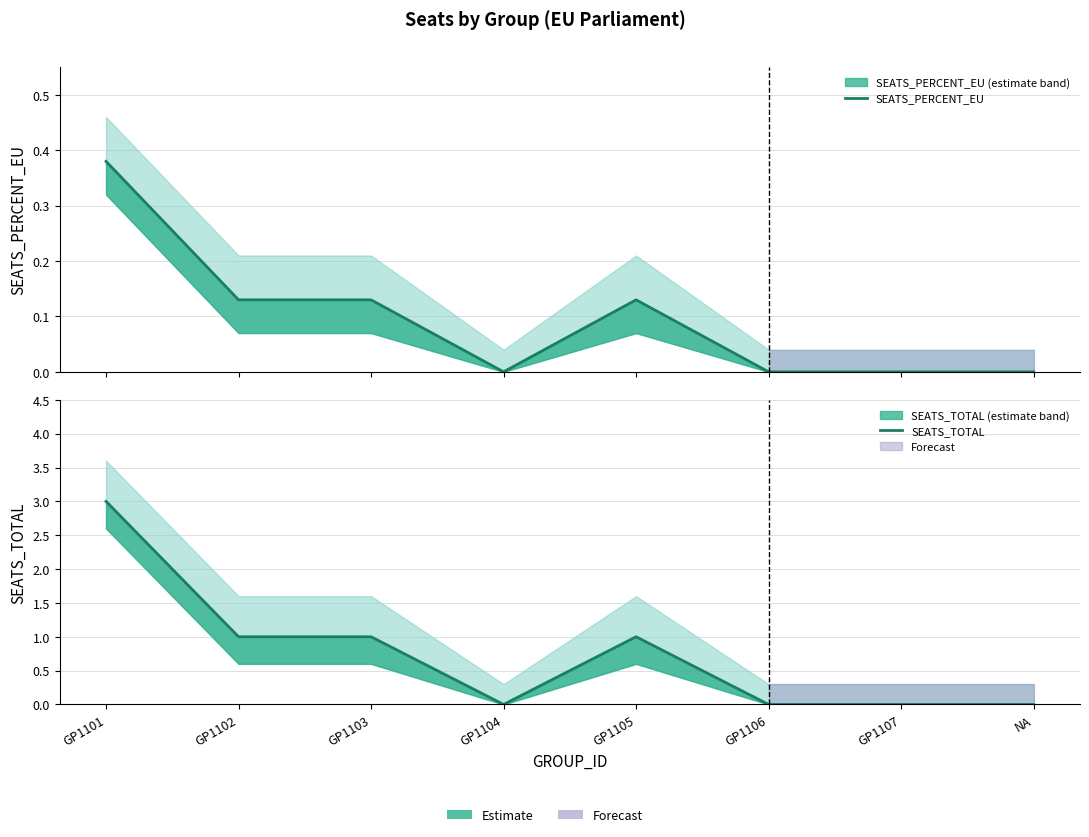

How many lines are shown in the chart?

2